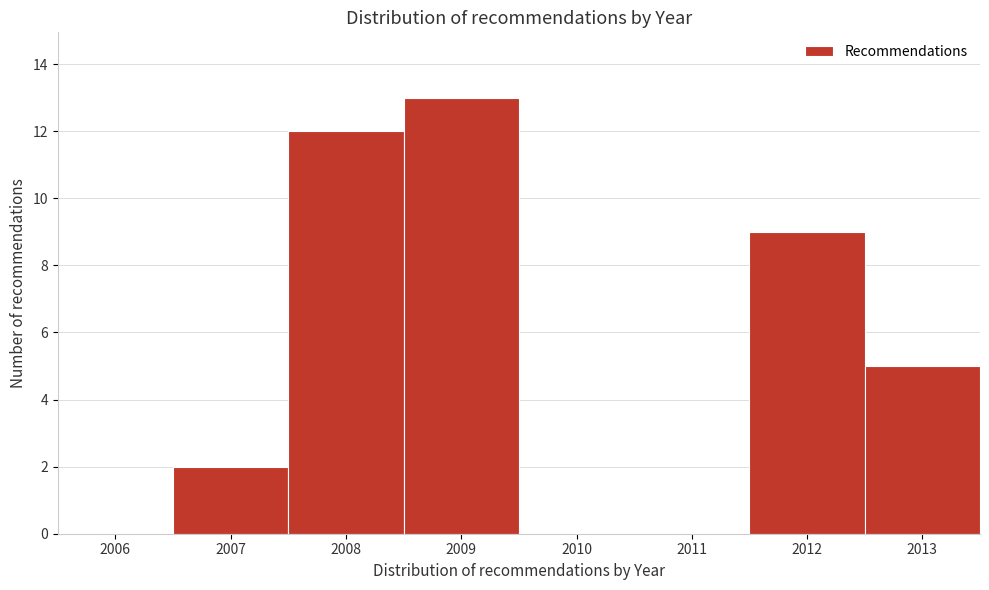

Reading right to left, what are all the values shown in this chart?

2013=5	2012=9	2011=0	2010=0	2009=13	2008=12	2007=2	2006=0